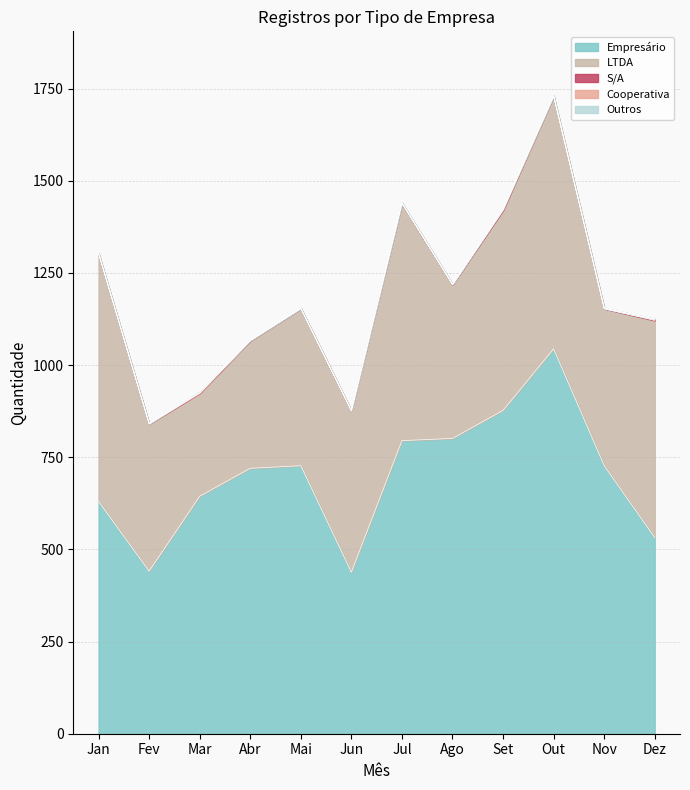

Between Set and Jun, which is larger?

Set